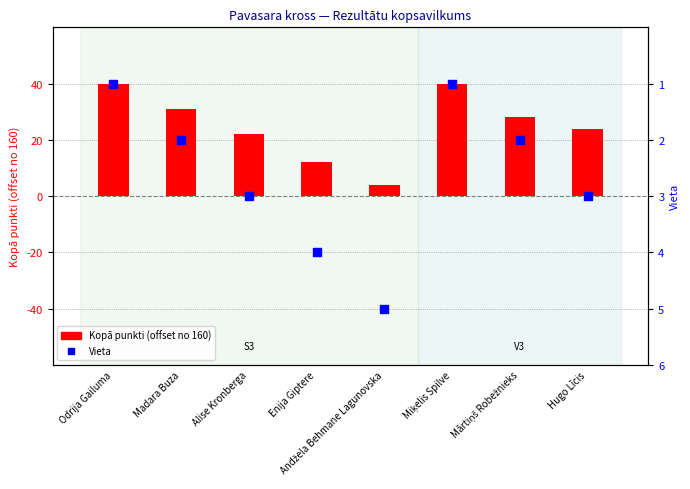

At how many categories does at least one series exceed 30?

3